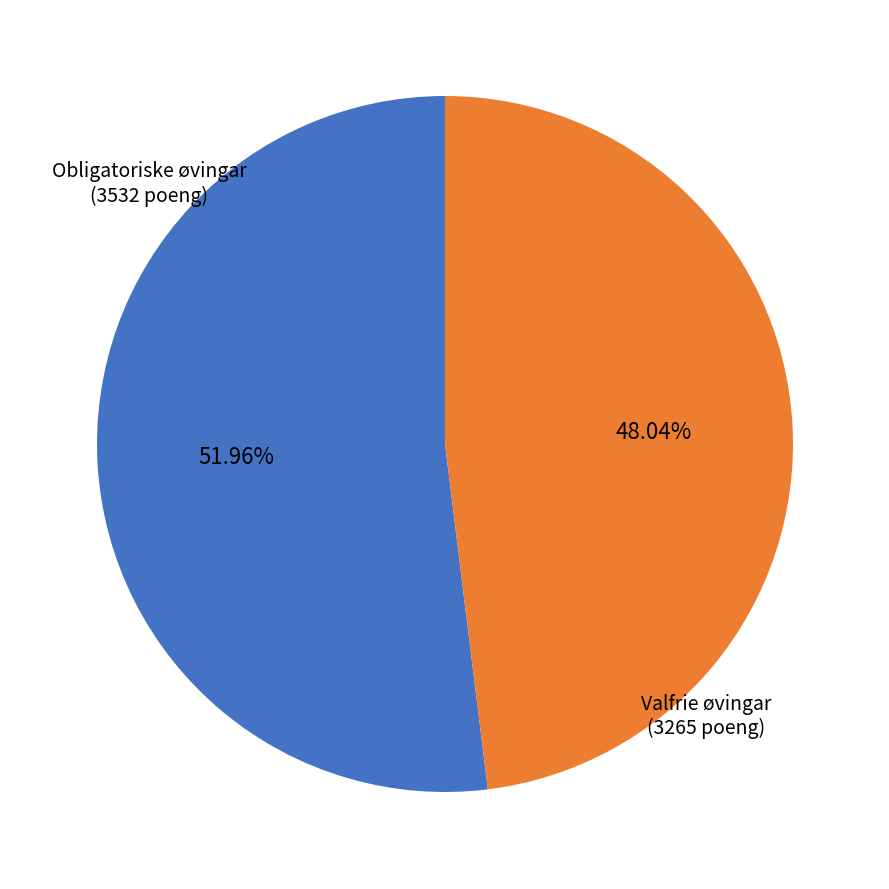

Count the number of slices in the pie.

2